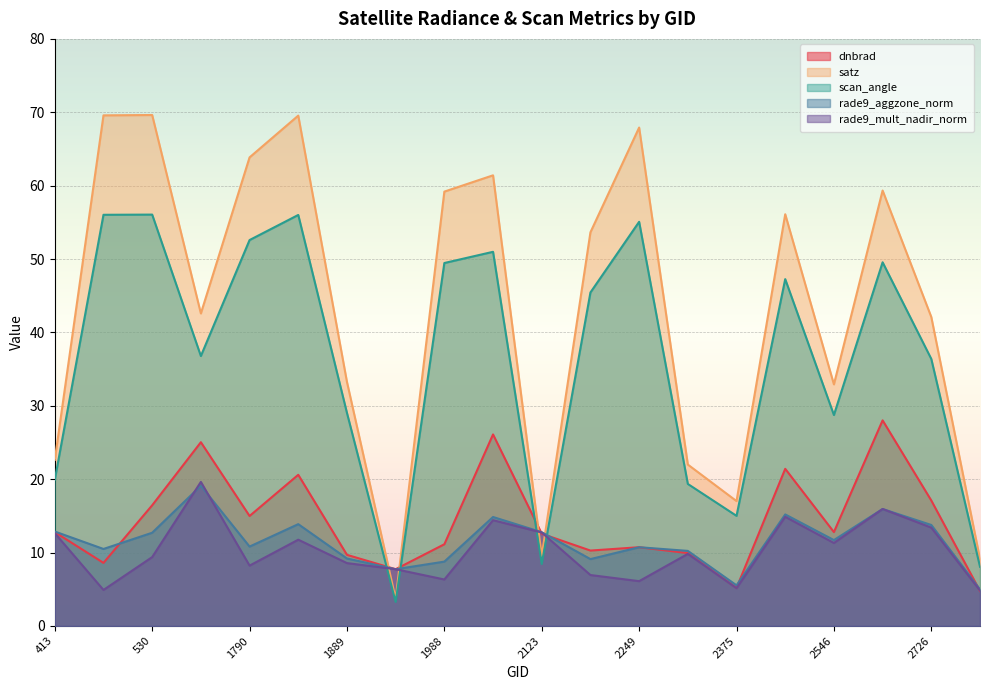

At which category does dnbrad reach its first local valley?

102501